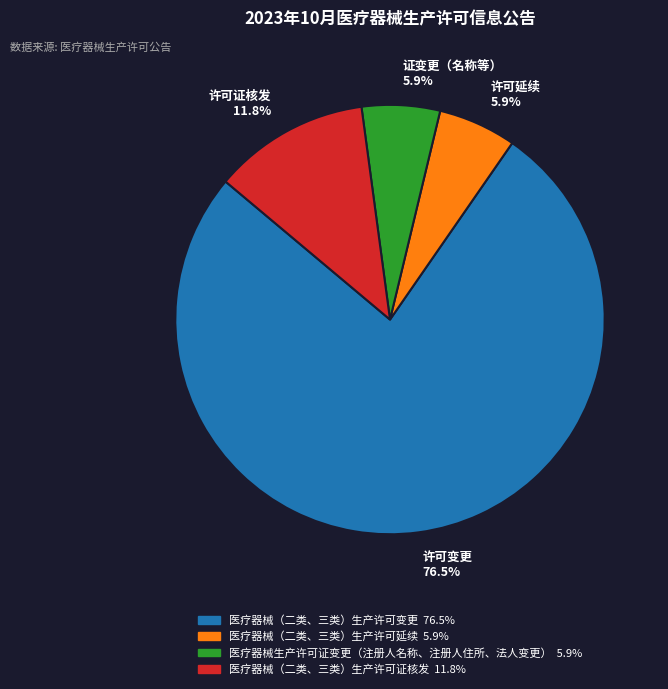

Count the number of slices in the pie.

4